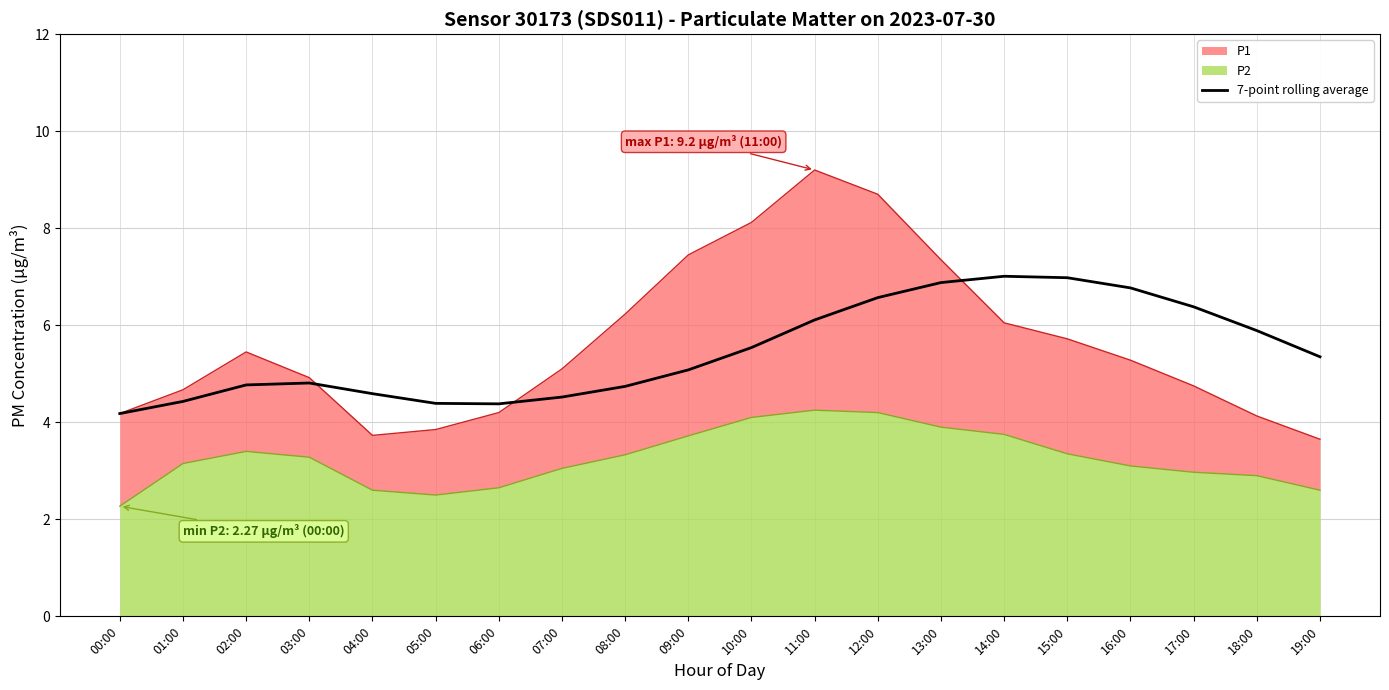

The 7-point rolling average series shows 5.5 at 10:00. True or false?

True